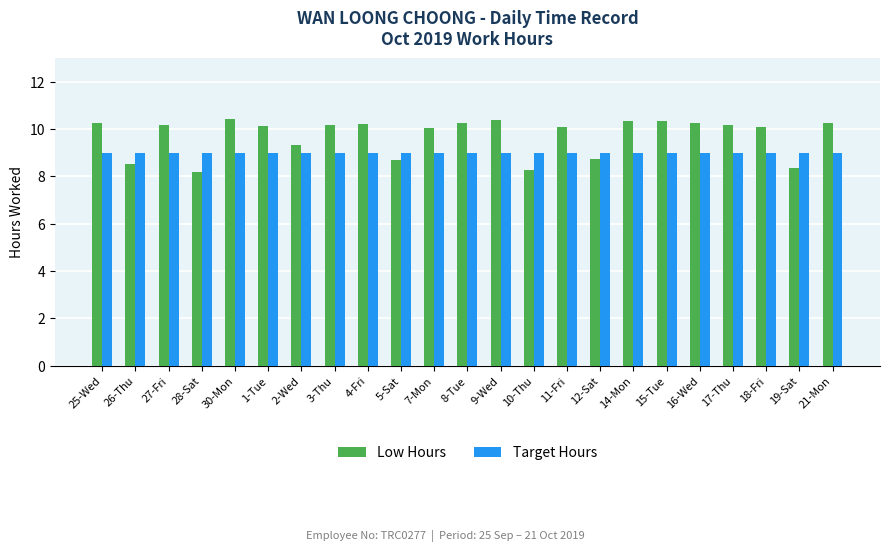

True or false: Low Hours has a value of 5.5 at 4-Fri.

False